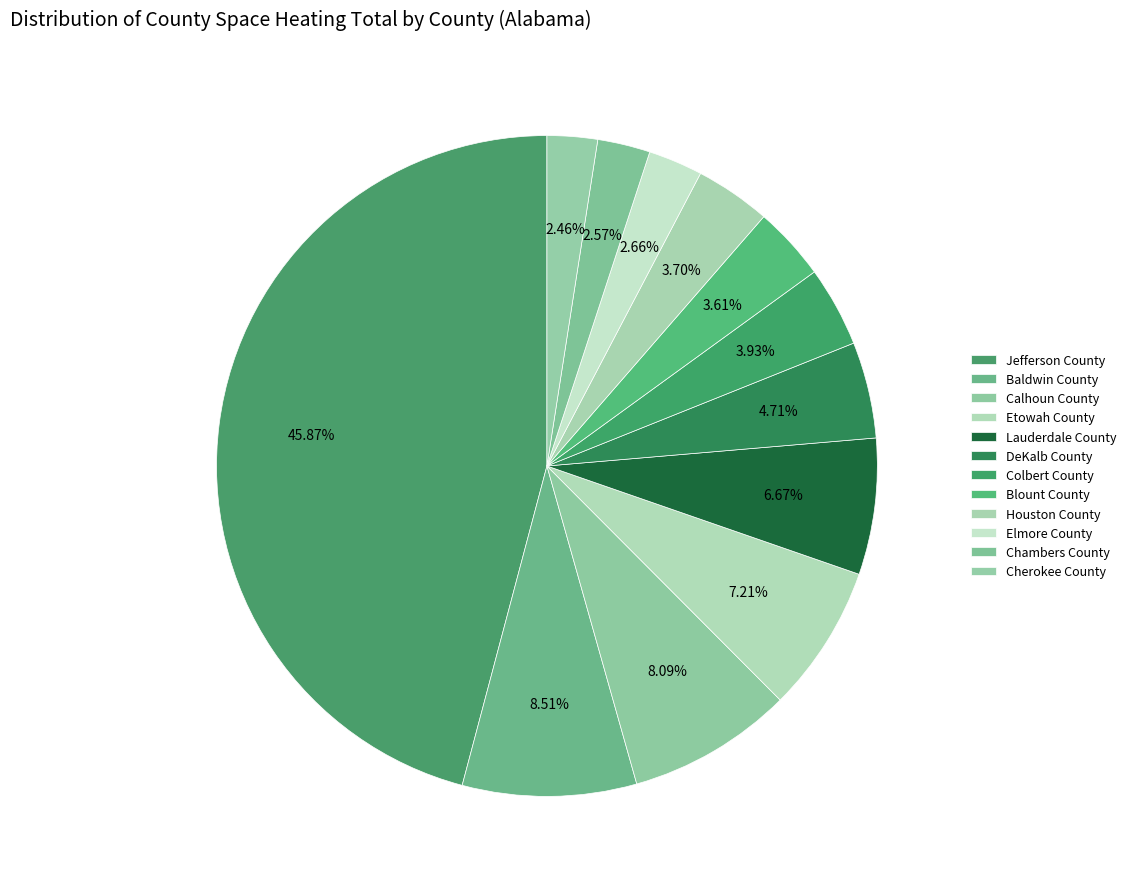

Count the number of slices in the pie.

12